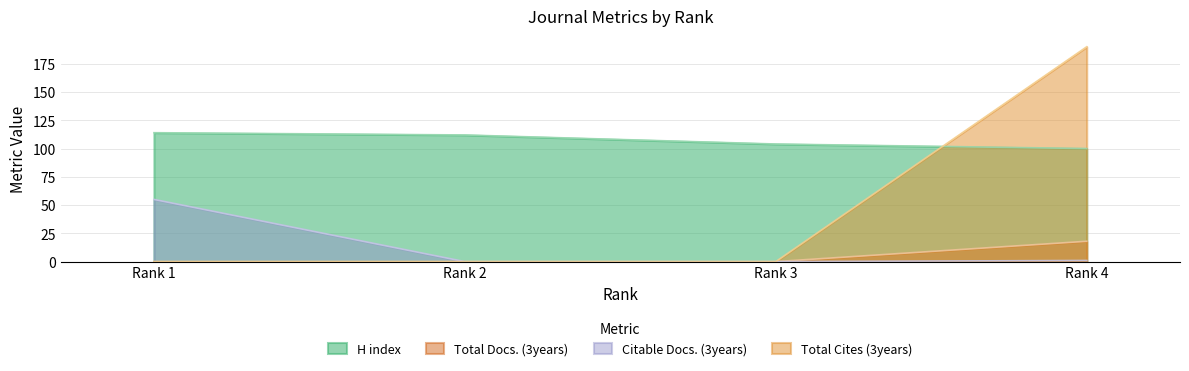

What is the spread (max minus min) of values at Rank 1?

114